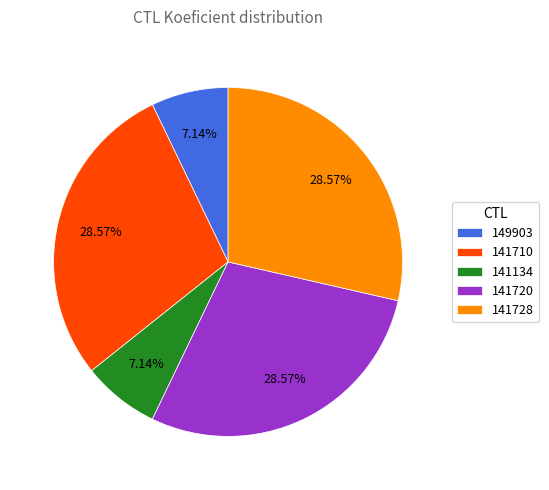

Does 149903 account for over 50% of the chart?

No